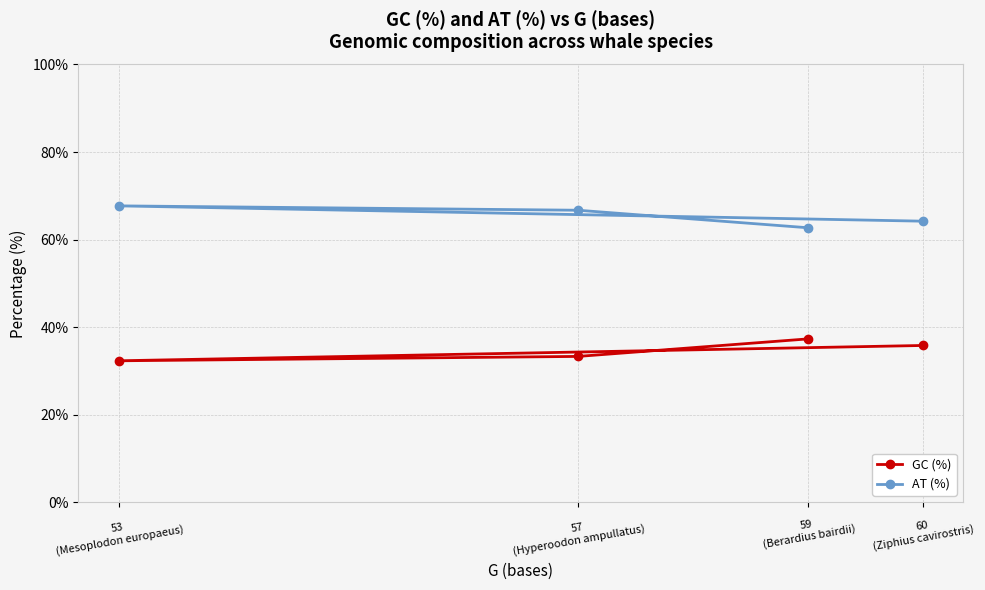

What is the value of the GC (%) point at the 2nd from the left?

33.3